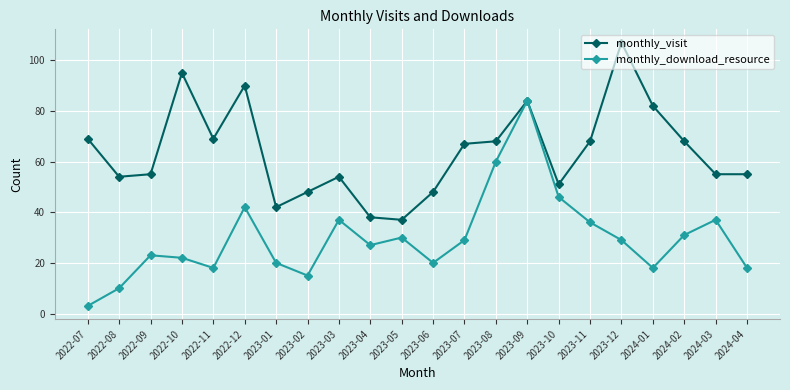

Rank the series by their maximum value, from highest to lowest.

monthly_visit, monthly_download_resource